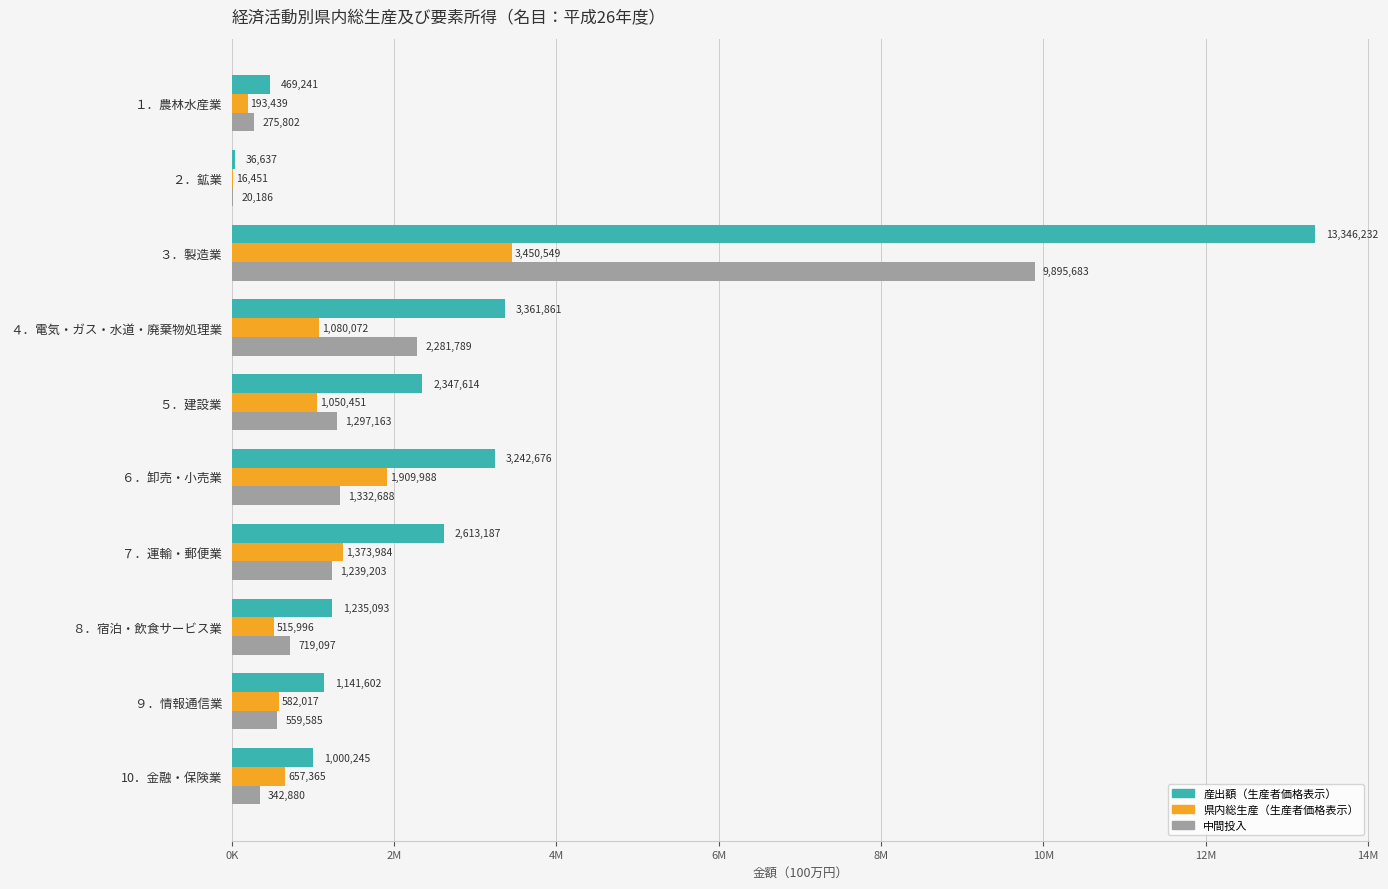

What is the value of the 中間投入 bar at the 10th from the left?

342880